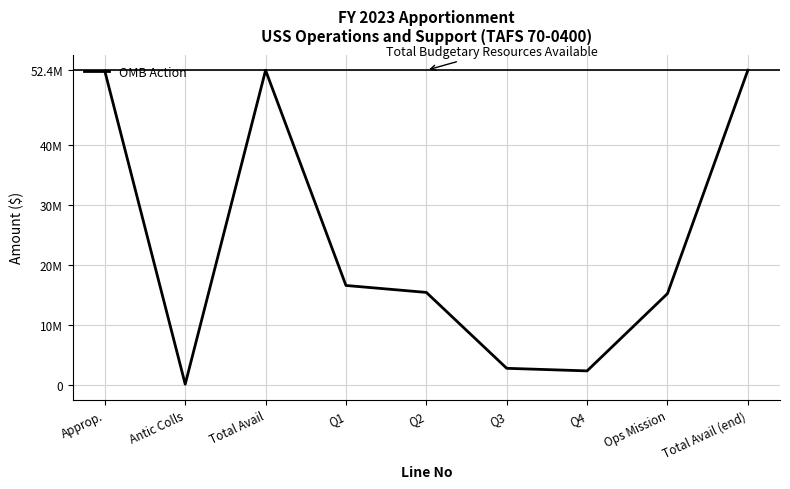

Does the chart display data point markers on the line(s)?

No